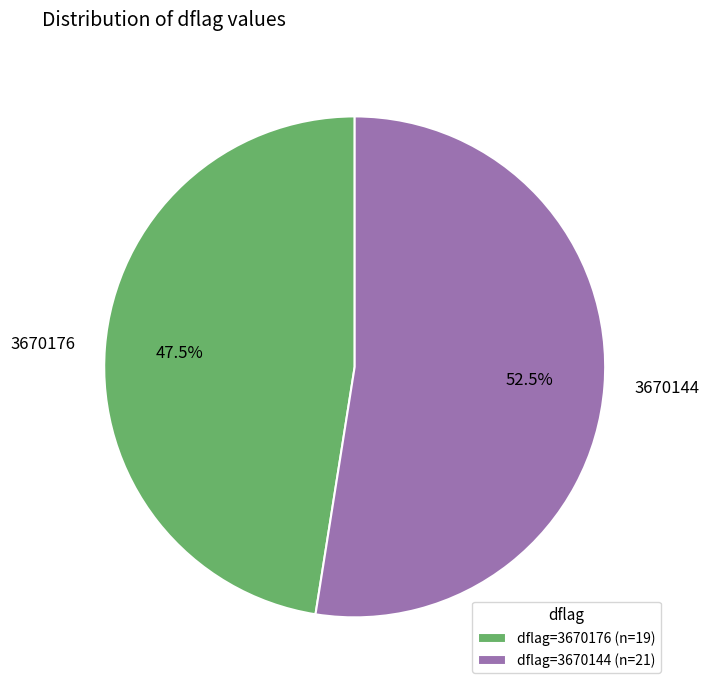

What is the largest slice in the pie chart?

3670144